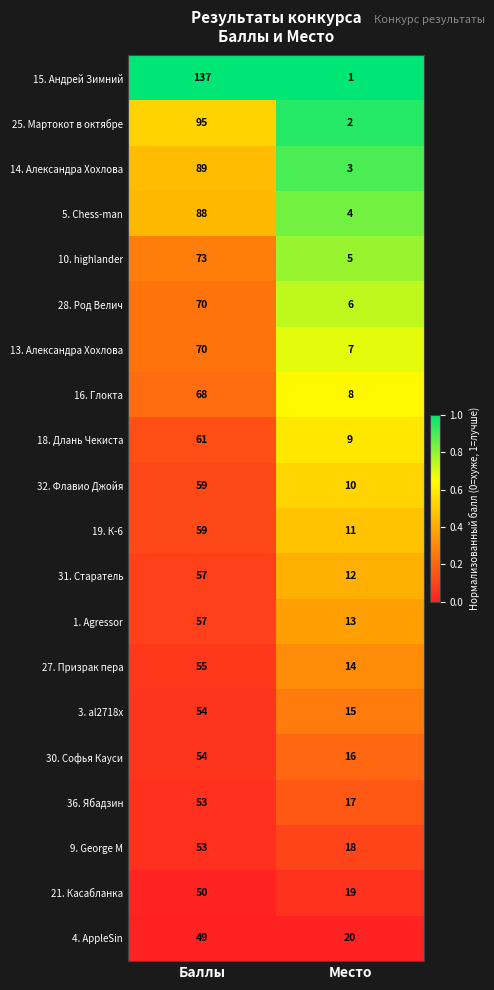

What is the approximate value of 14. Александра Хохлова at Баллы?

89